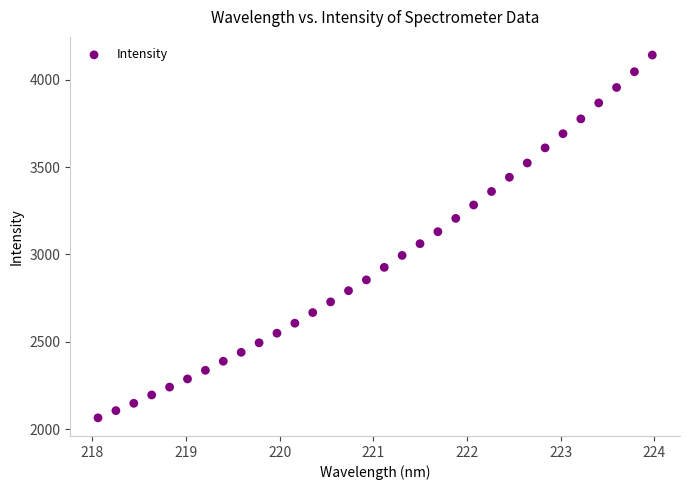

What is the range of Y values (max minus min)?

2077.1